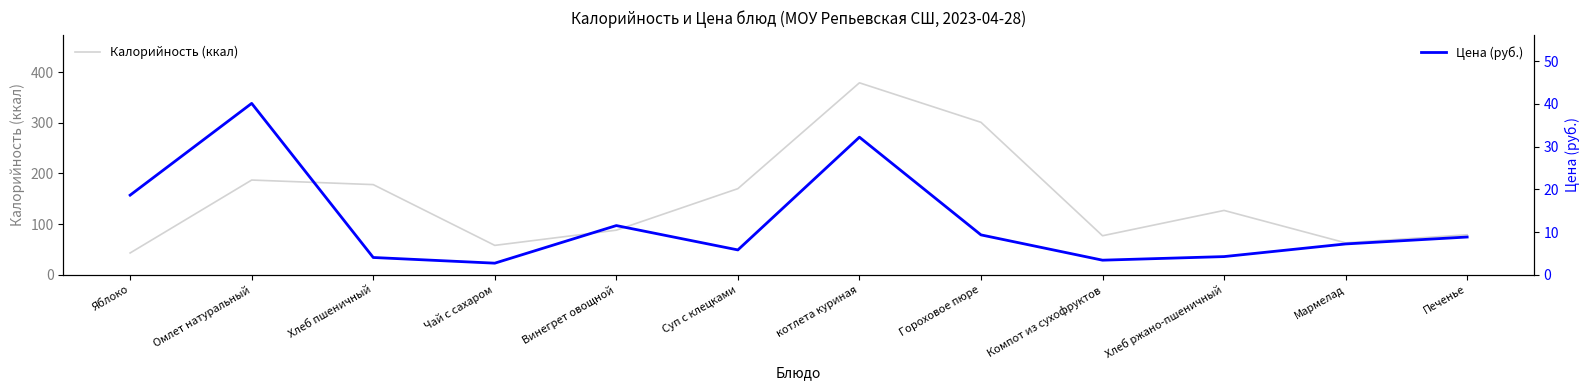

Rank the series at Мармелад from highest to lowest value.

Калорийность (ккал), Цена (руб.)